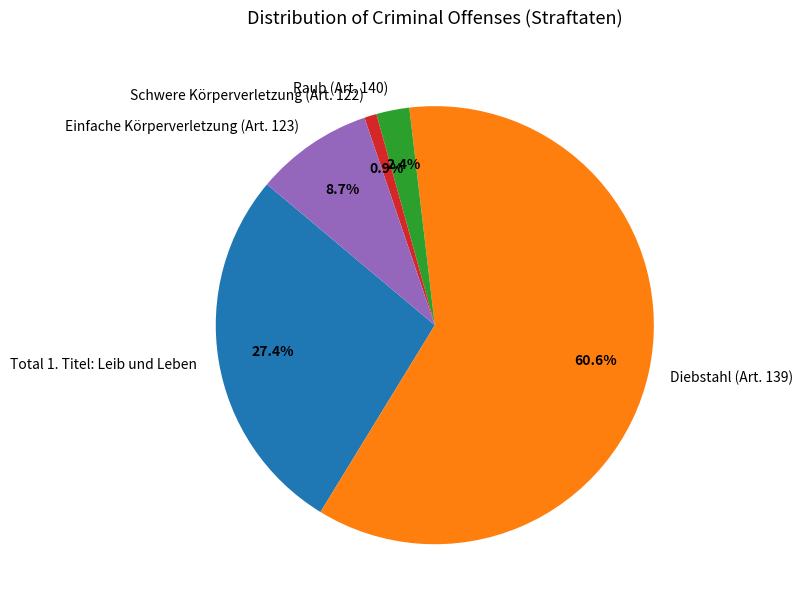

Which category accounts for the majority?

Diebstahl (Art. 139)